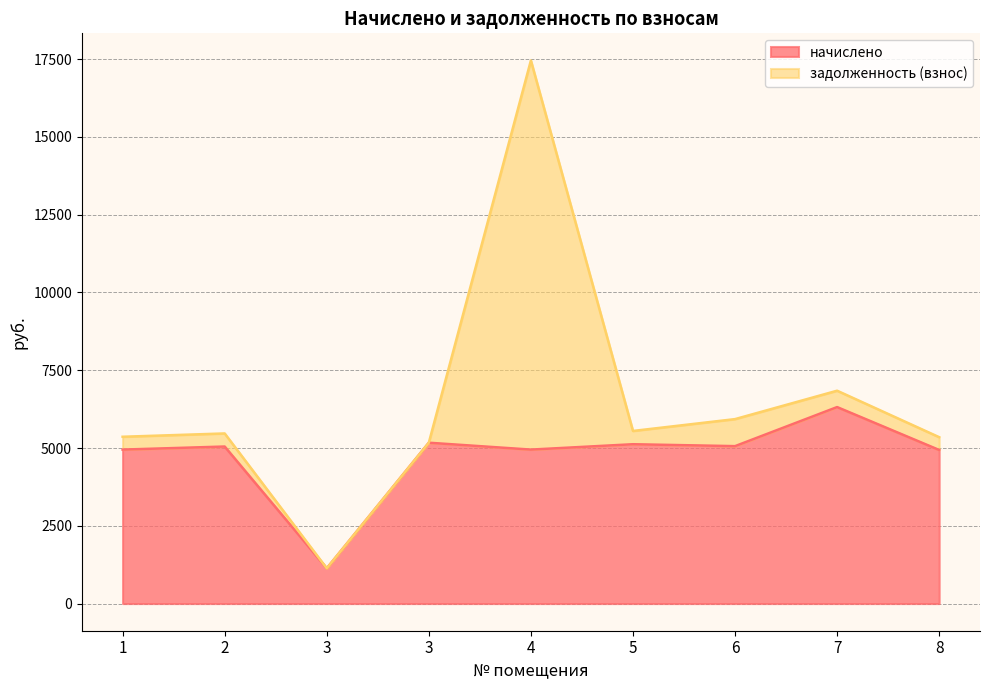

The chart shows a value of 4949.4 at 1. True or false?

True